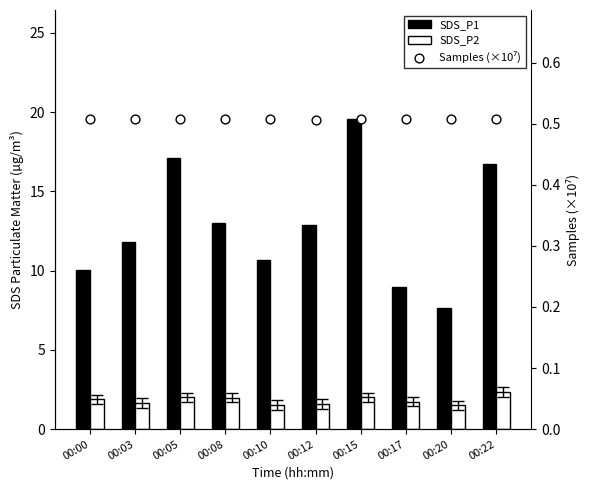

Which series has the widest spread of Y values?

SDS_P1